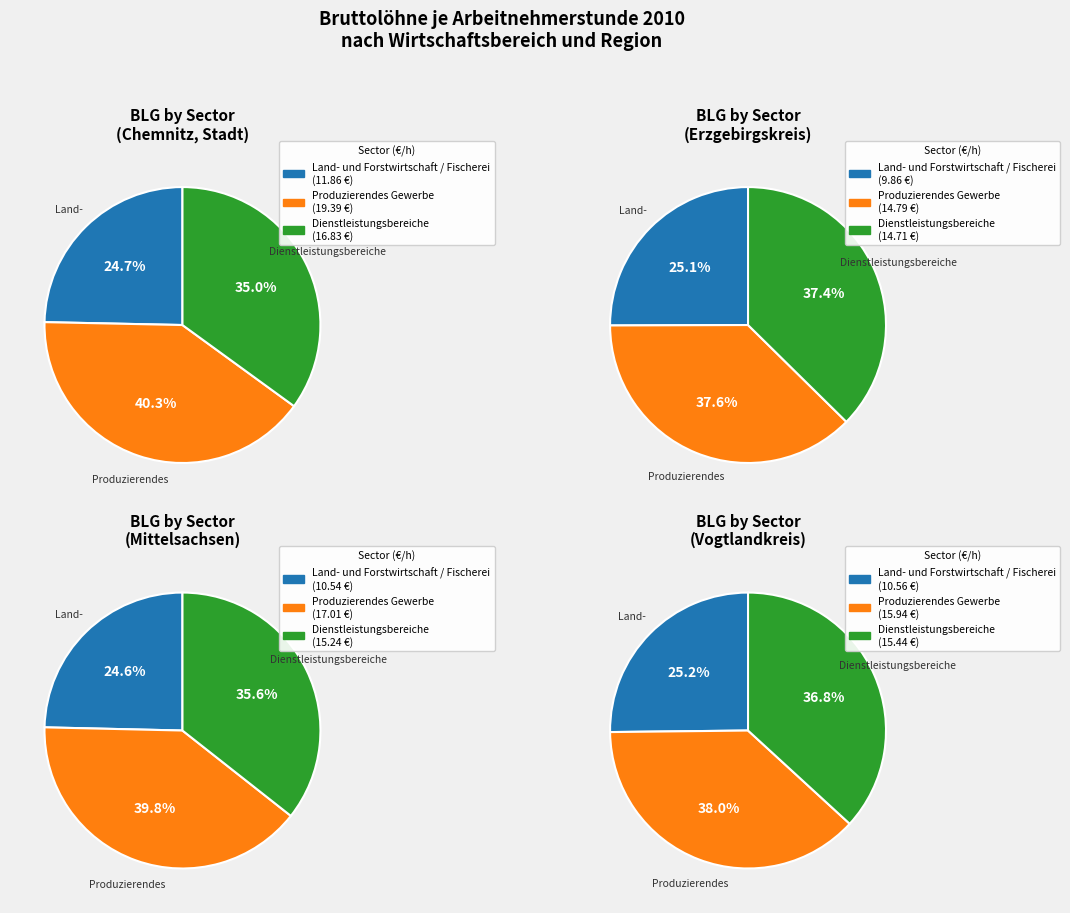

Does Chemnitz, Stadt account for over 50% of the chart?

No